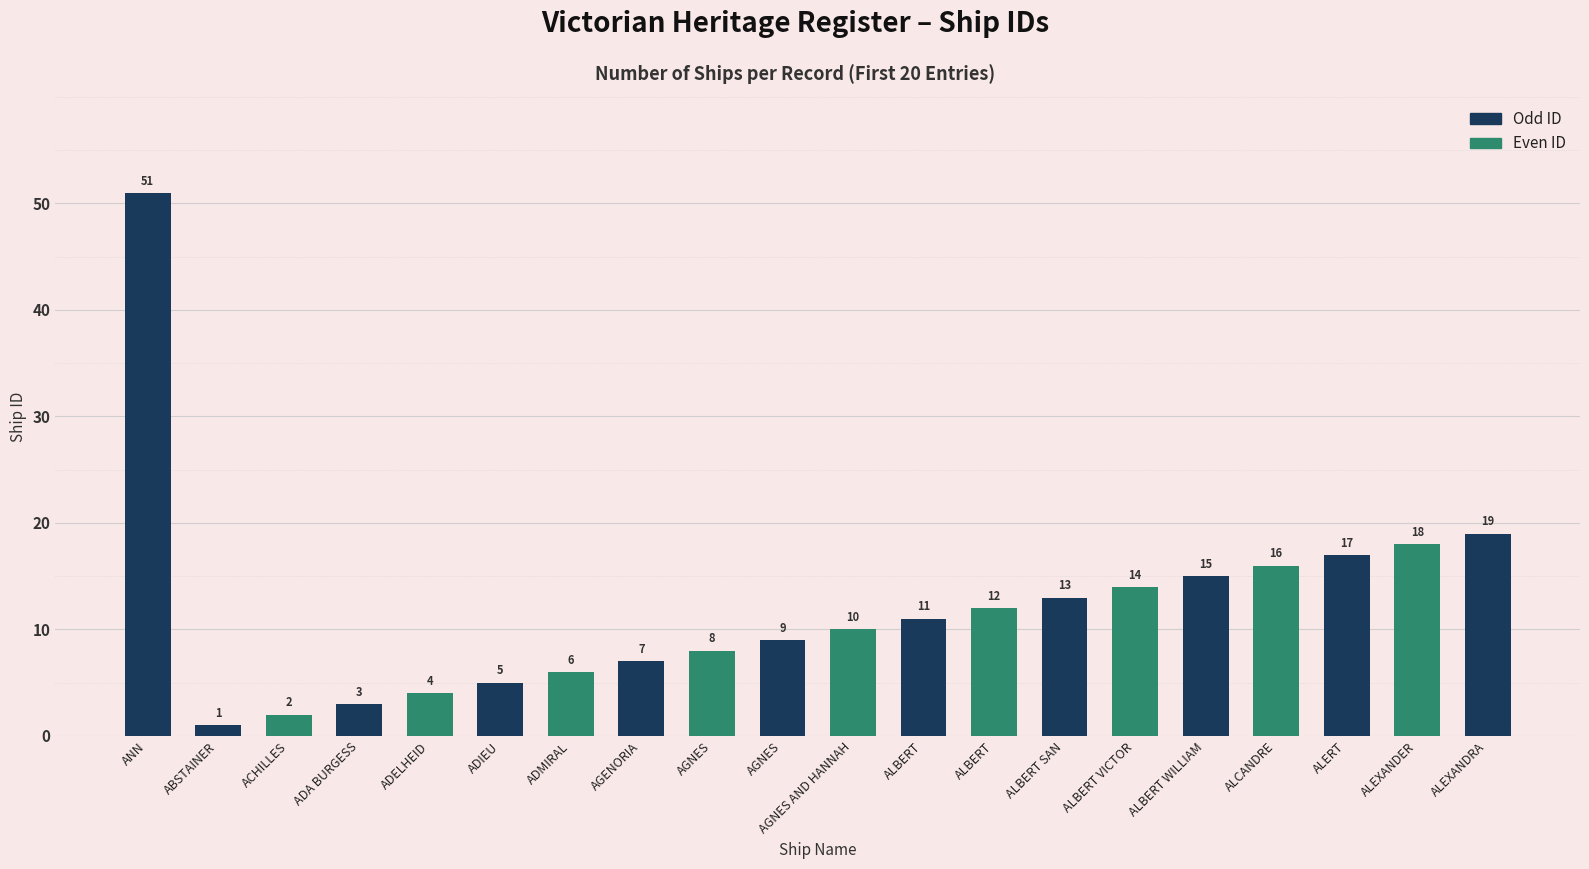

What is the ratio of the value at AGNES AND HANNAH to the value at AGNES?

1.1